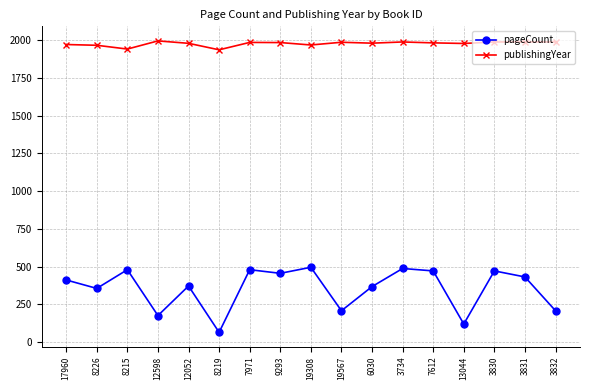

What is the sum of all publishingYear values?

33620